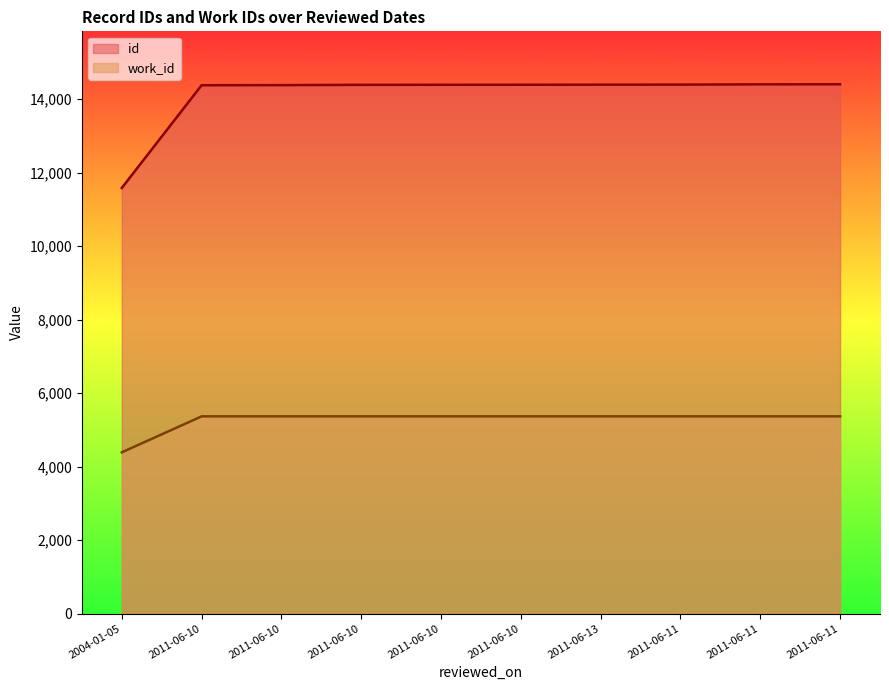

Which label corresponds to the largest value in the chart?

2011-06-11